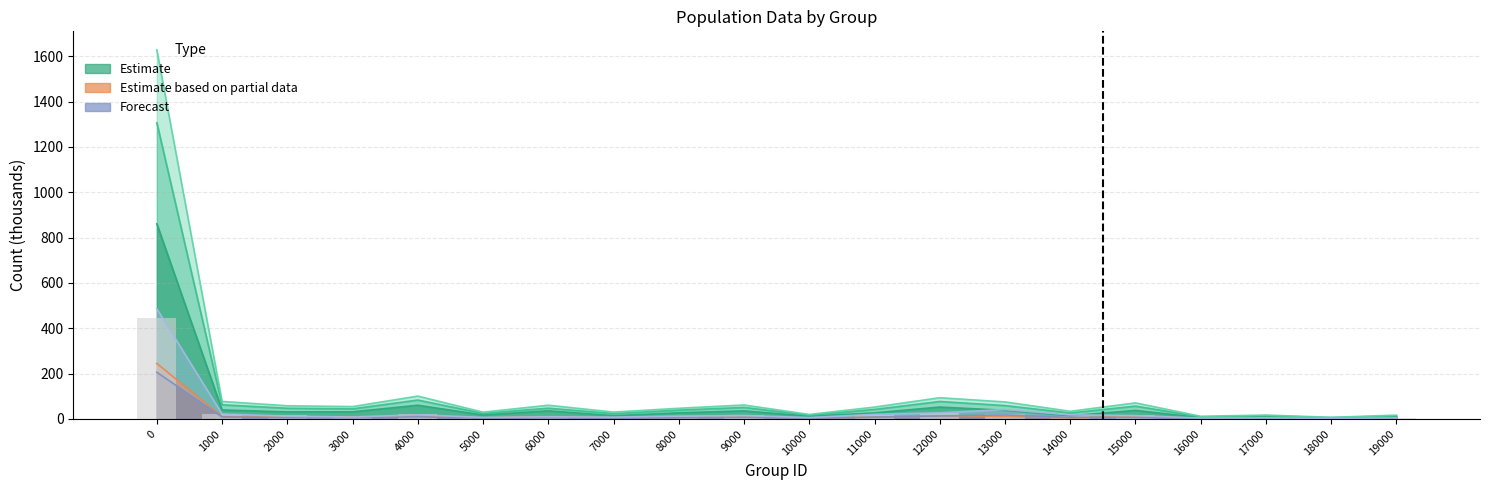

What is the change in value from 0 to 13000?

-425.2